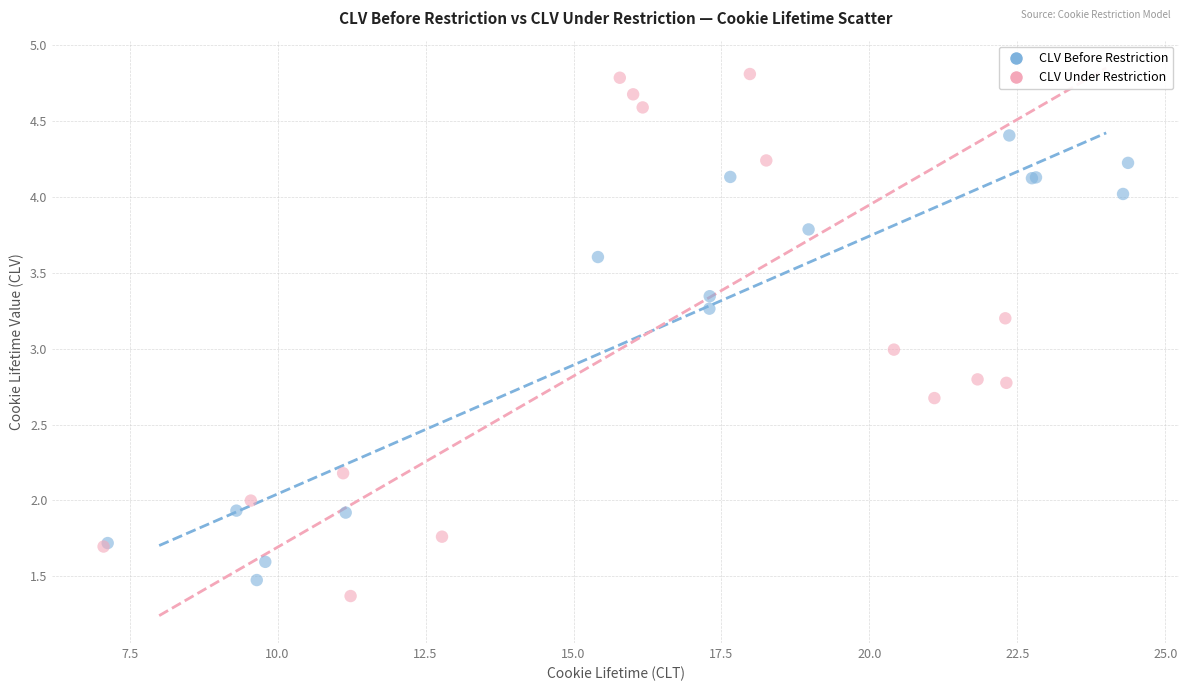

Which series contains the highest Y value?

CLV Under Restriction